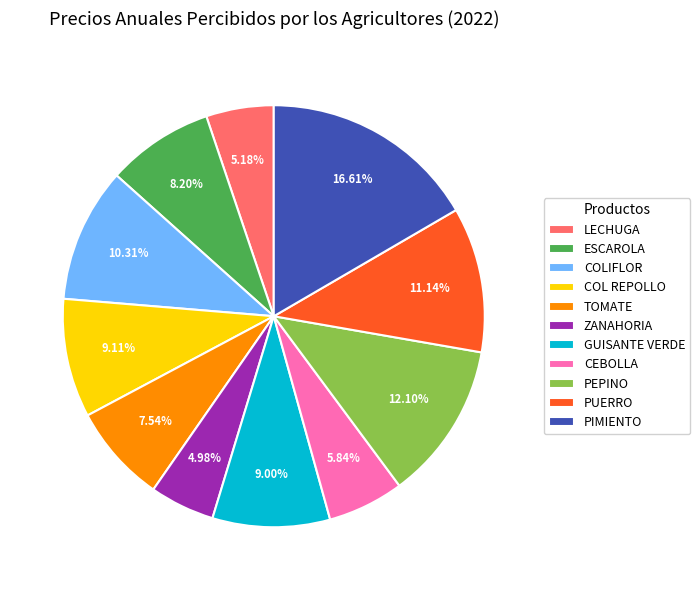

Count the number of slices in the pie.

11